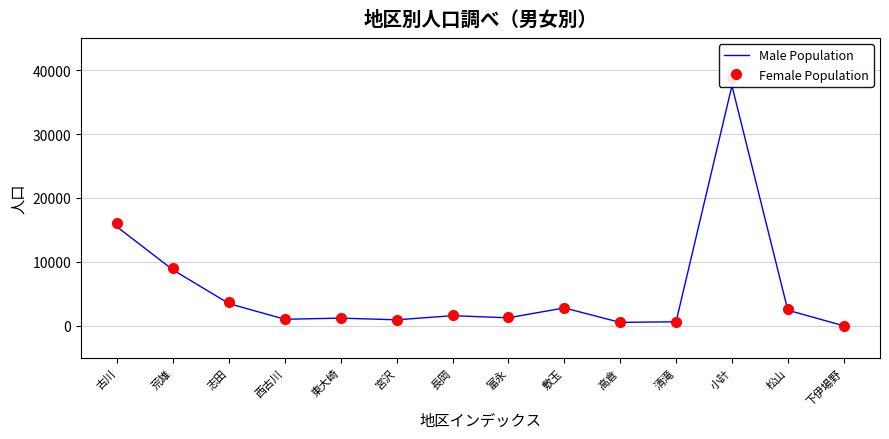

Reading left to right, what are all the values shown in this chart?

Male Population: 15446	8719	3463	1018	1201	934	1582	1251	2797	531	627	37569	2444	0
Female Population: 16135	8996	3658	1031	1203	882	1697	1335	2770	531	581	38819	2618	0